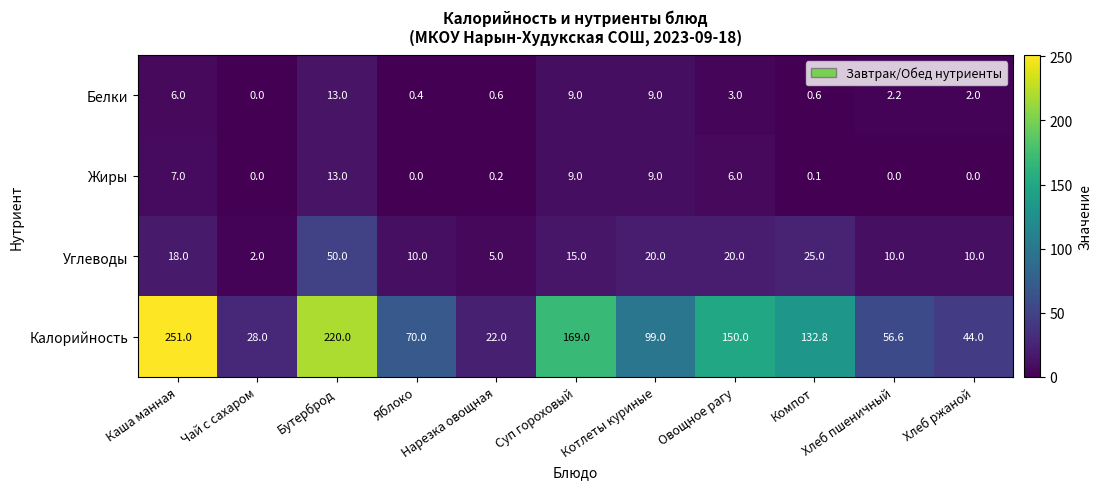

What is the maximum value for Калорийность?

251.0